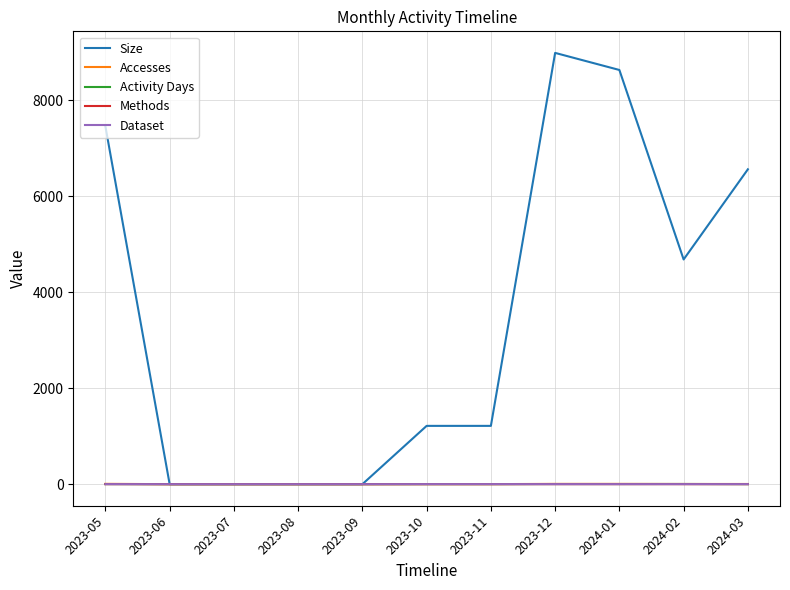

Is this an area chart (filled region under the line)?

No